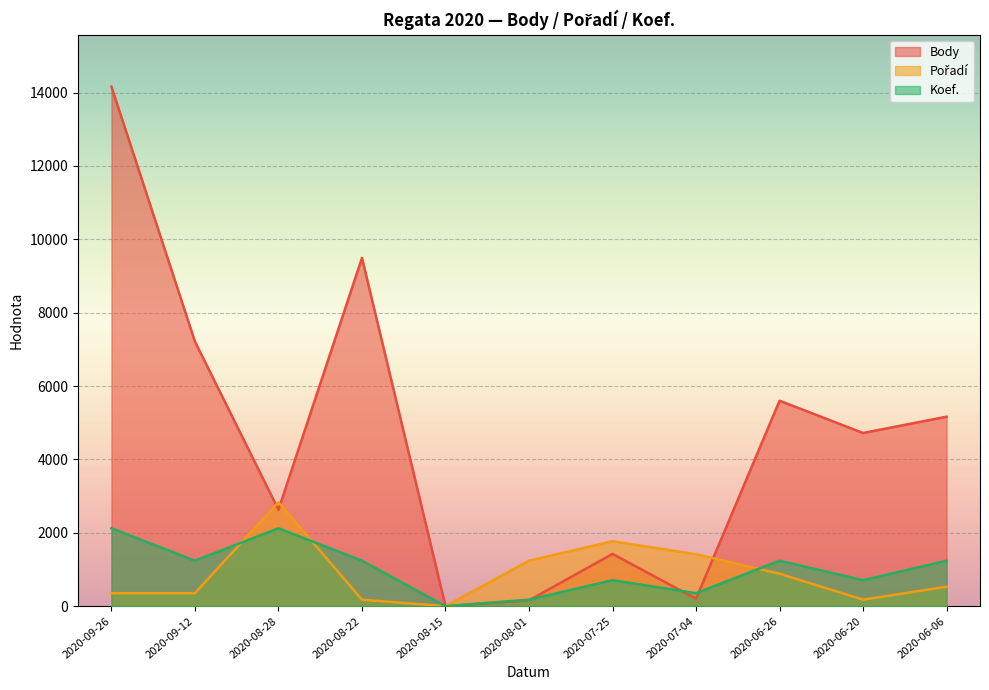

How many lines are shown in the chart?

3